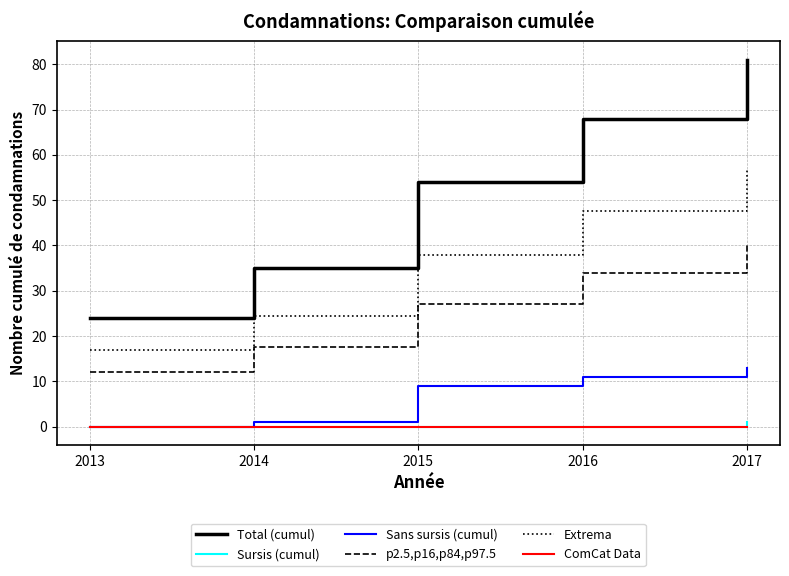

Which series changed the most between 2013 and 2016?

Total (cumul)